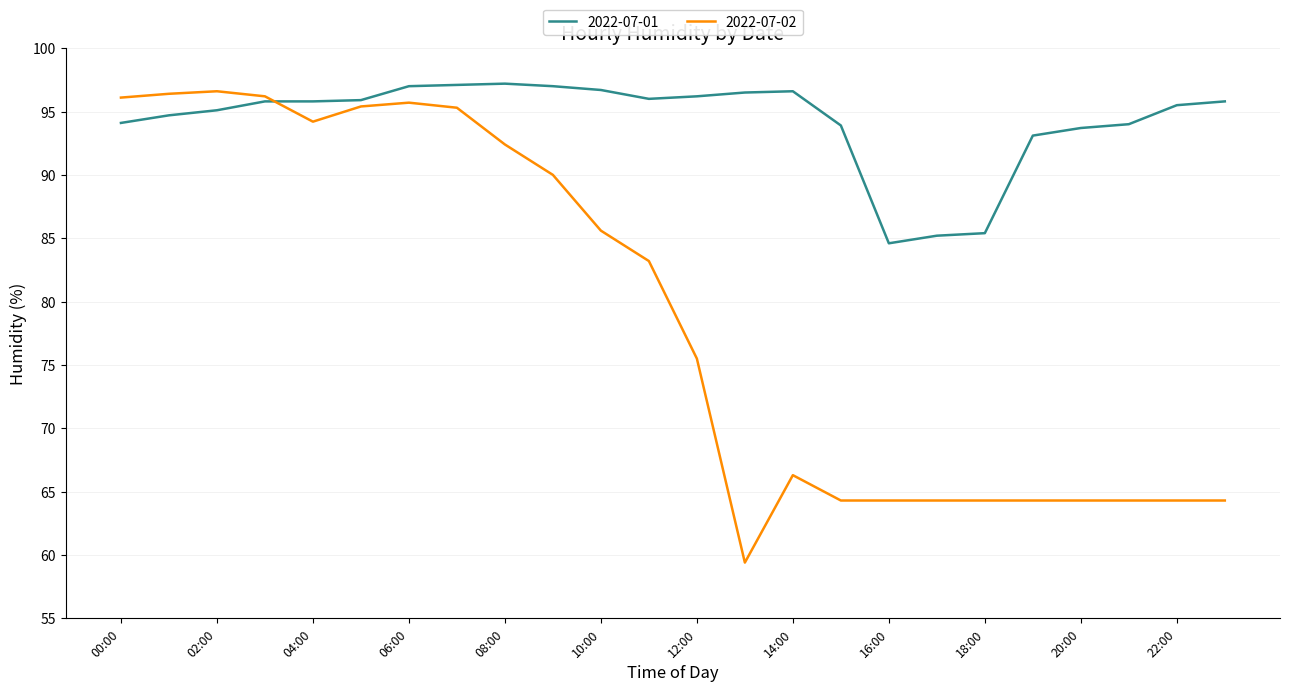

Which series has the largest range (max minus min)?

2022-07-02